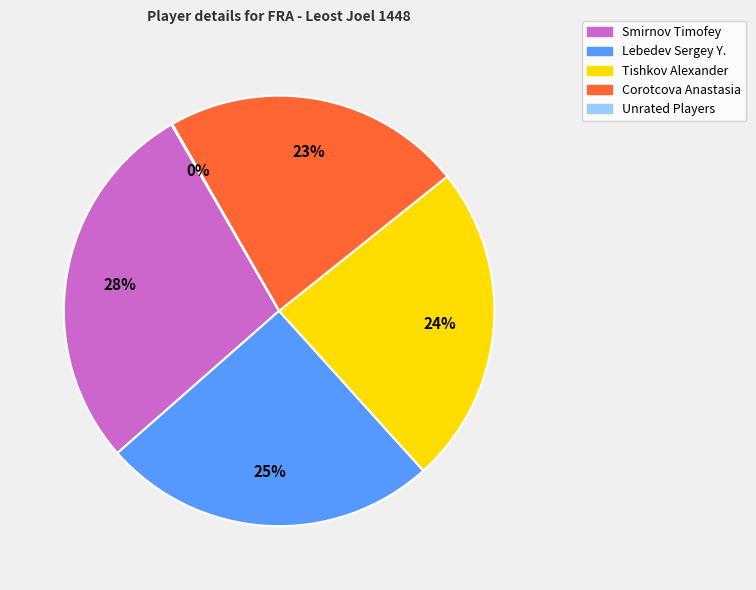

Does any single category account for the majority?

No